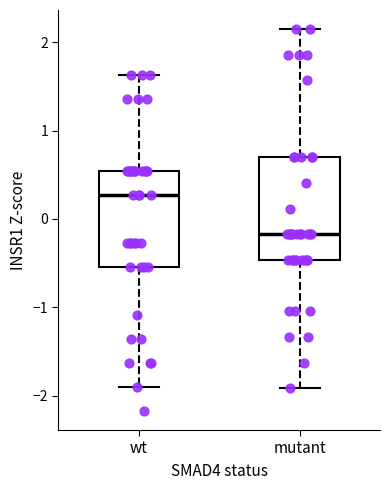

Where is the upper edge of the box for wt on the y-axis? The values are not printed on the chart, so give them approximately, as read against the axis.

0.5